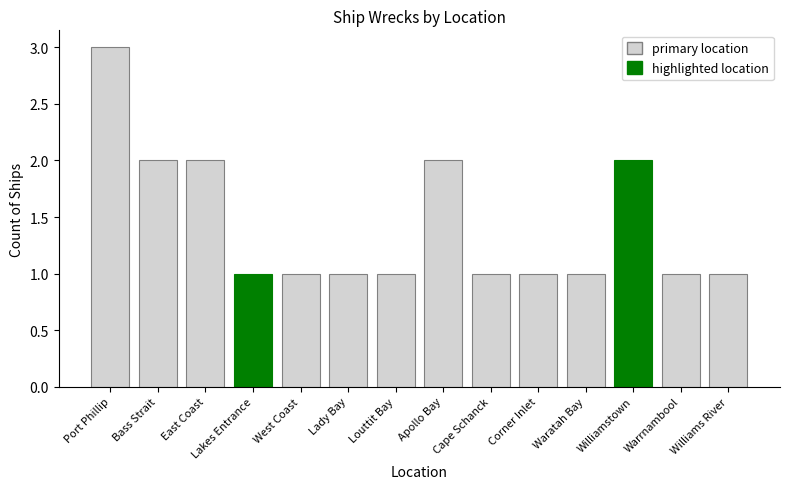

What is the difference between the maximum and second lowest values?

2